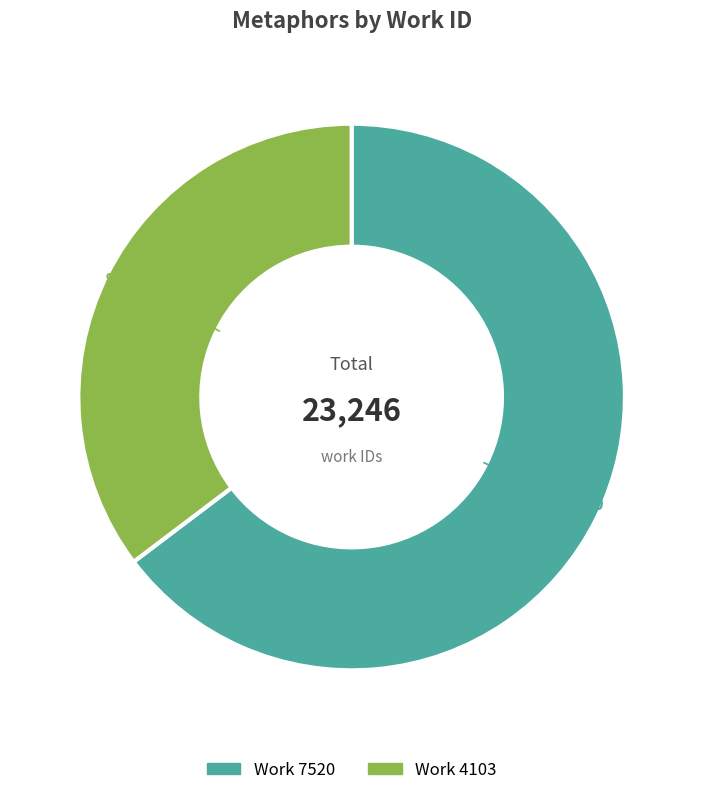

Is there any slice that represents more than half of the pie?

Yes